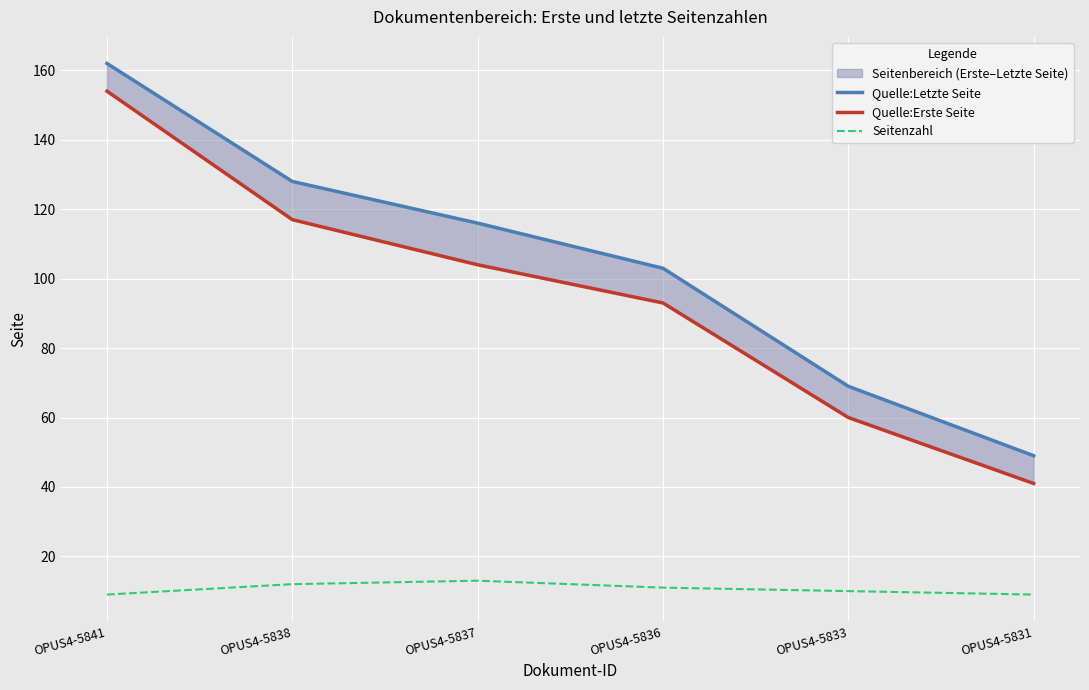

True or false: Seitenzahl and Quelle:Letzte Seite intersect in this chart.

False